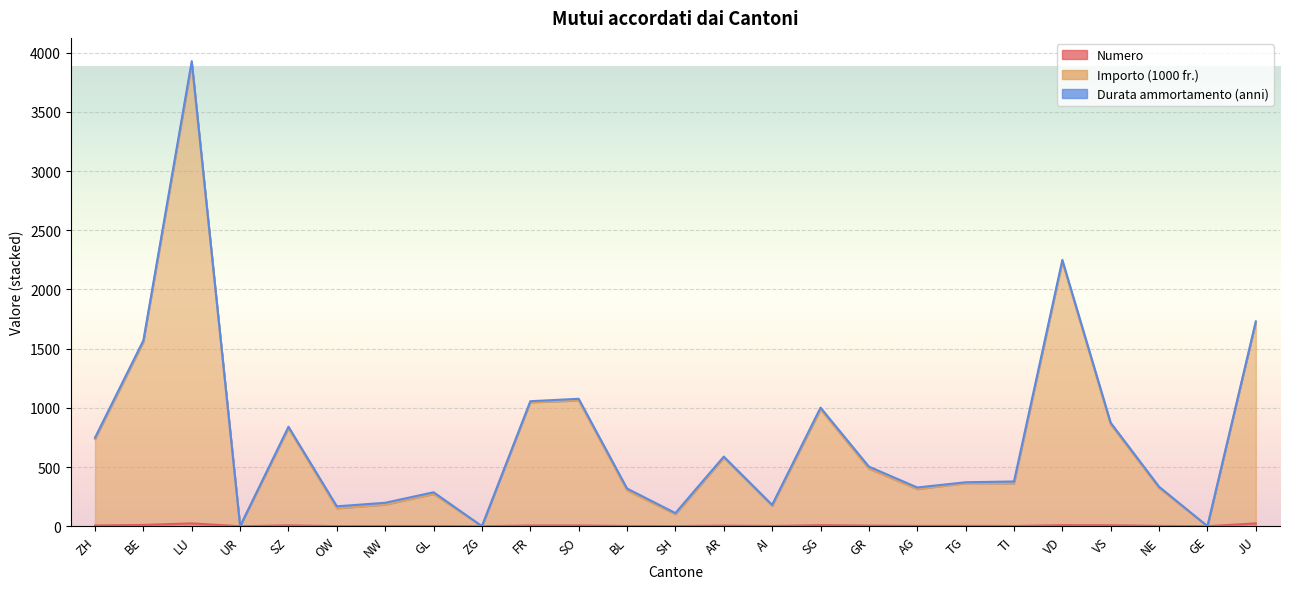

True or false: Importo (1000 fr.) and Numero intersect in this chart.

False